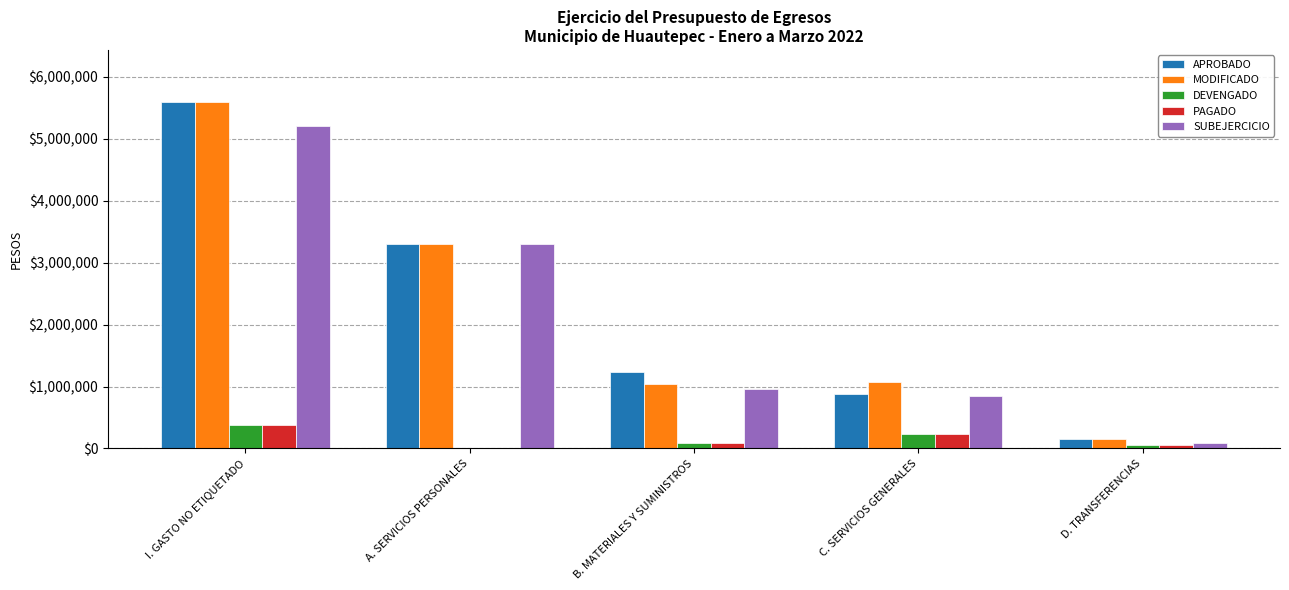

Where is APROBADO nearest to the value 2875993?

A. SERVICIOS PERSONALES